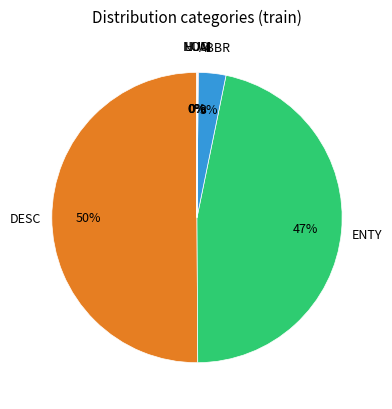

To the nearest percent, what is the average slice percentage?

17%